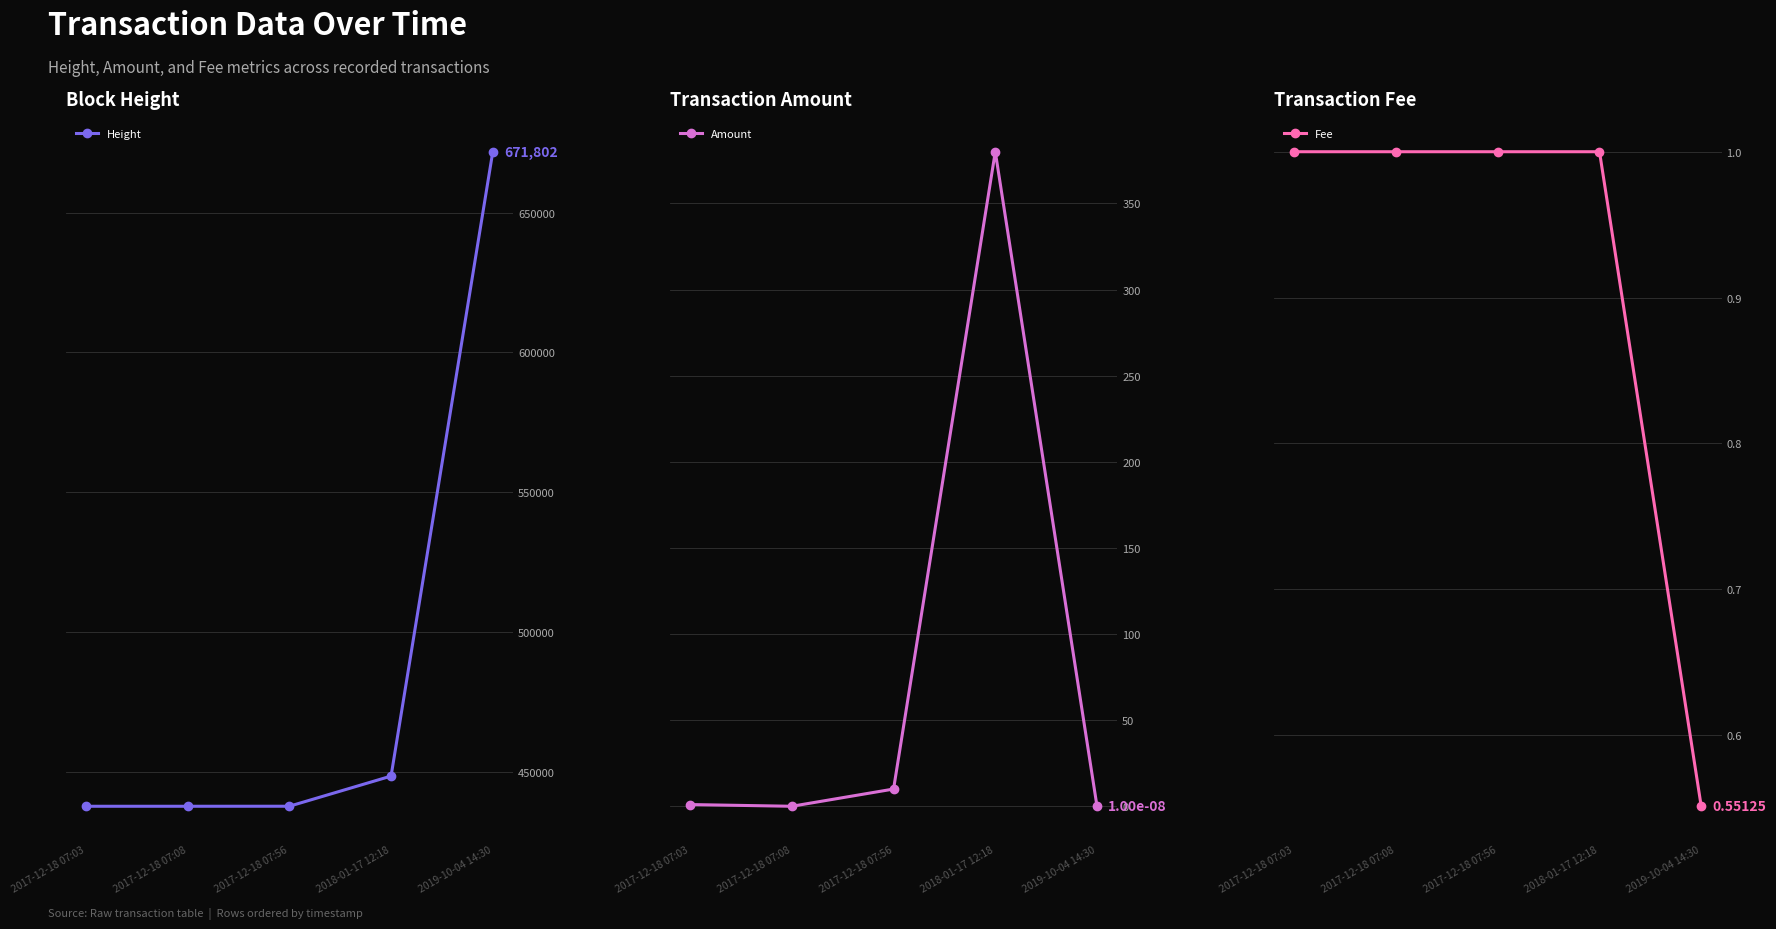

What position from the left is 2018-01-17 12:18?

4